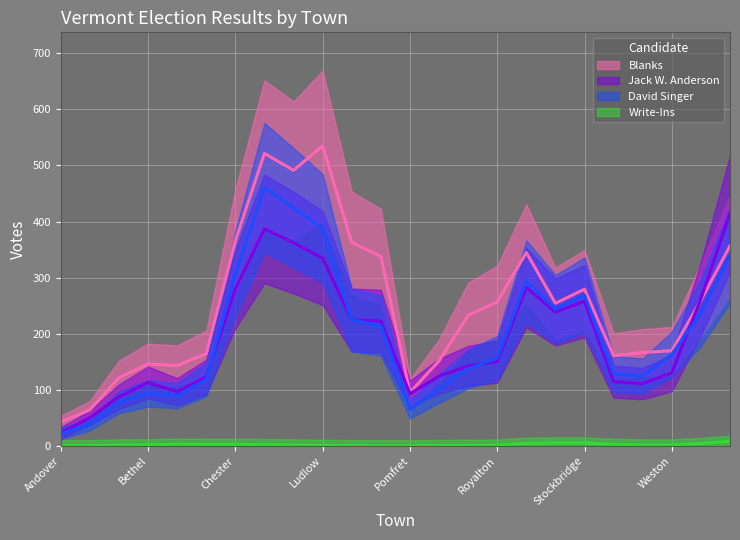

Is it true that Write-Ins equals 17 at Woodstock?

False